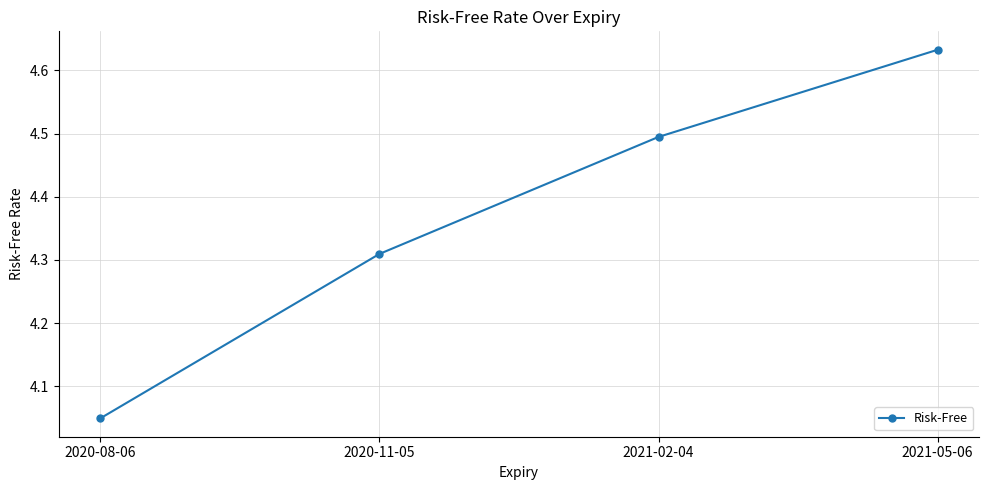

True or false: there are more than 1 points higher than both neighbors.

False